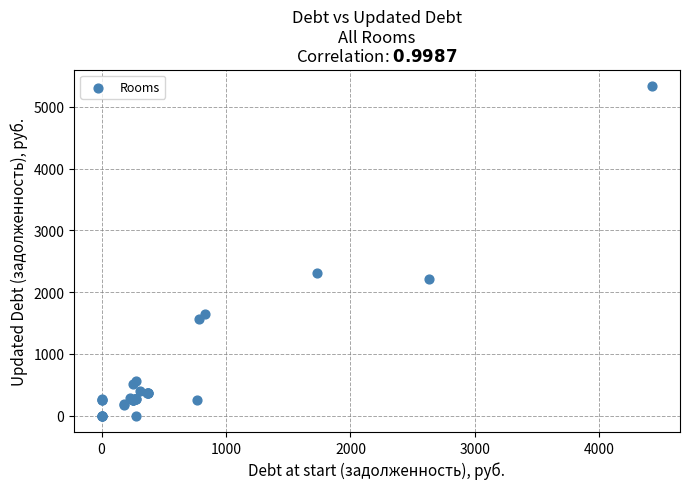

What Y value in the scatter plot is closest to 2669?

2315.7